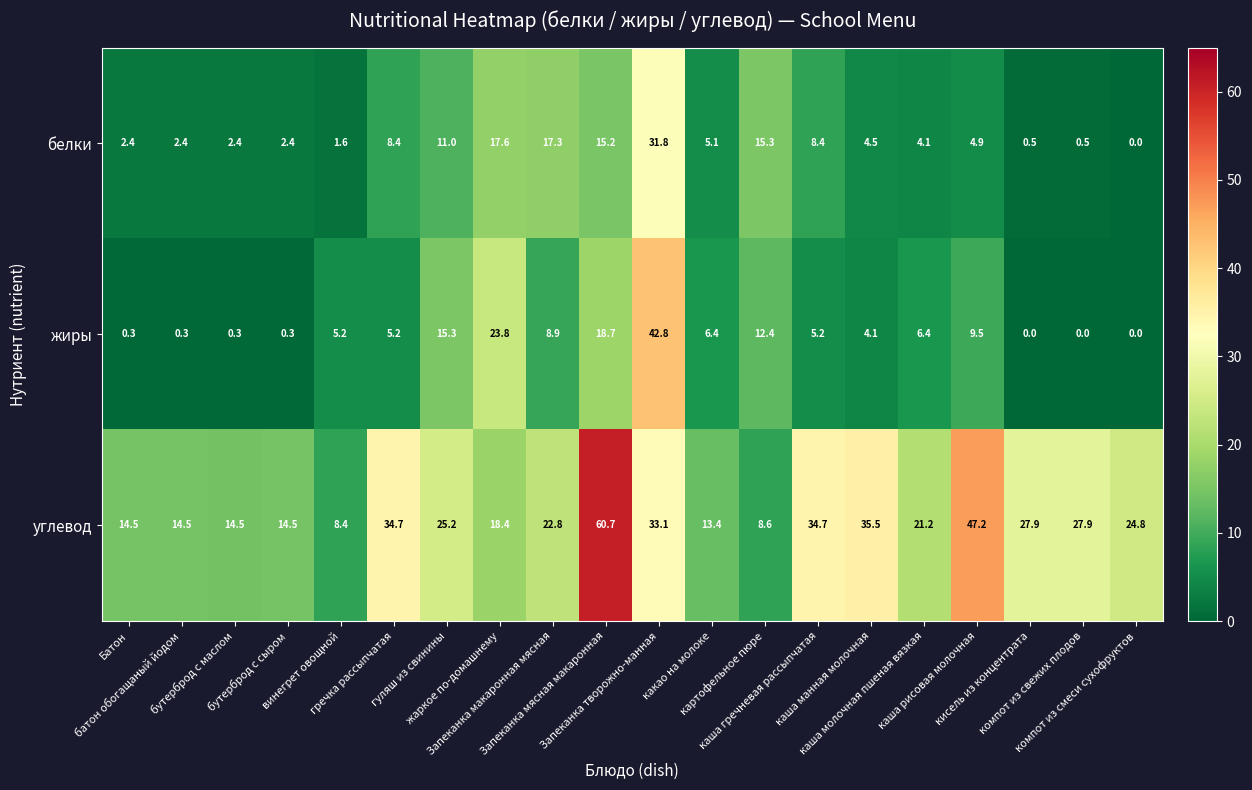

At how many categories does at least one series exceed 51?

1